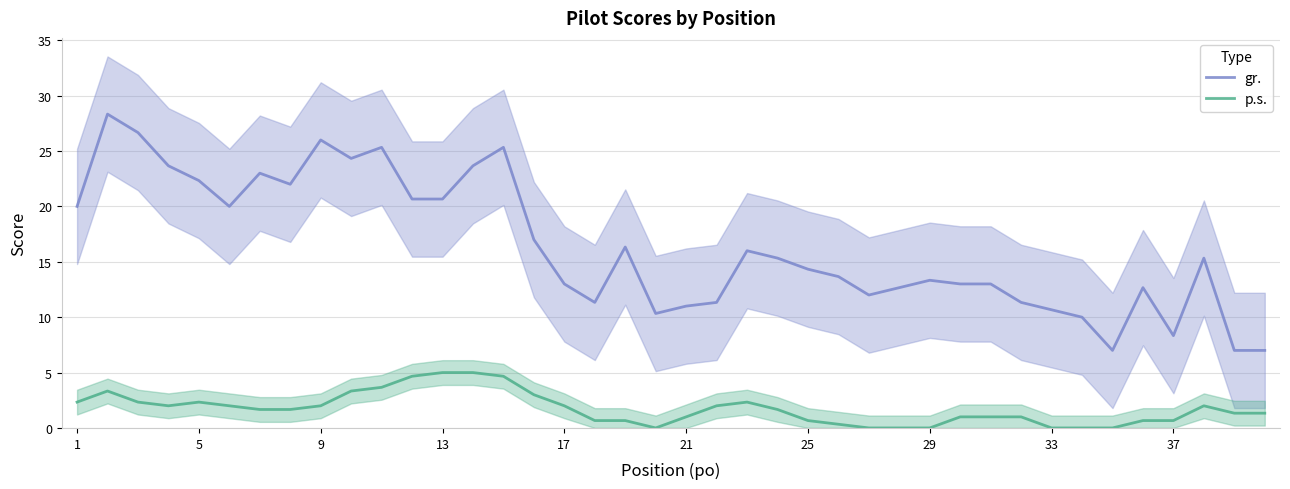

What is the lowest value of the gr. series?

7.0